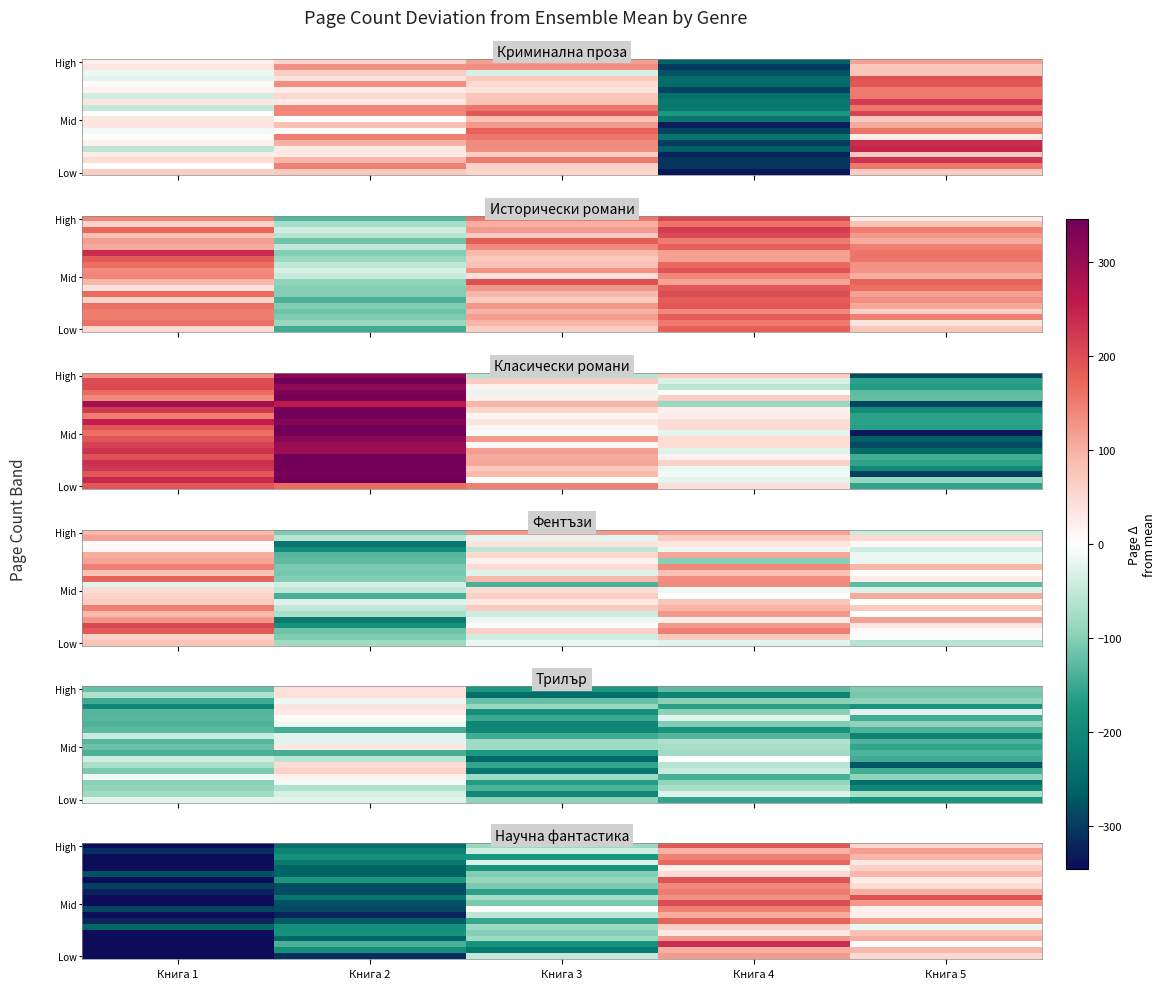

How many categories are shown in the chart?

5